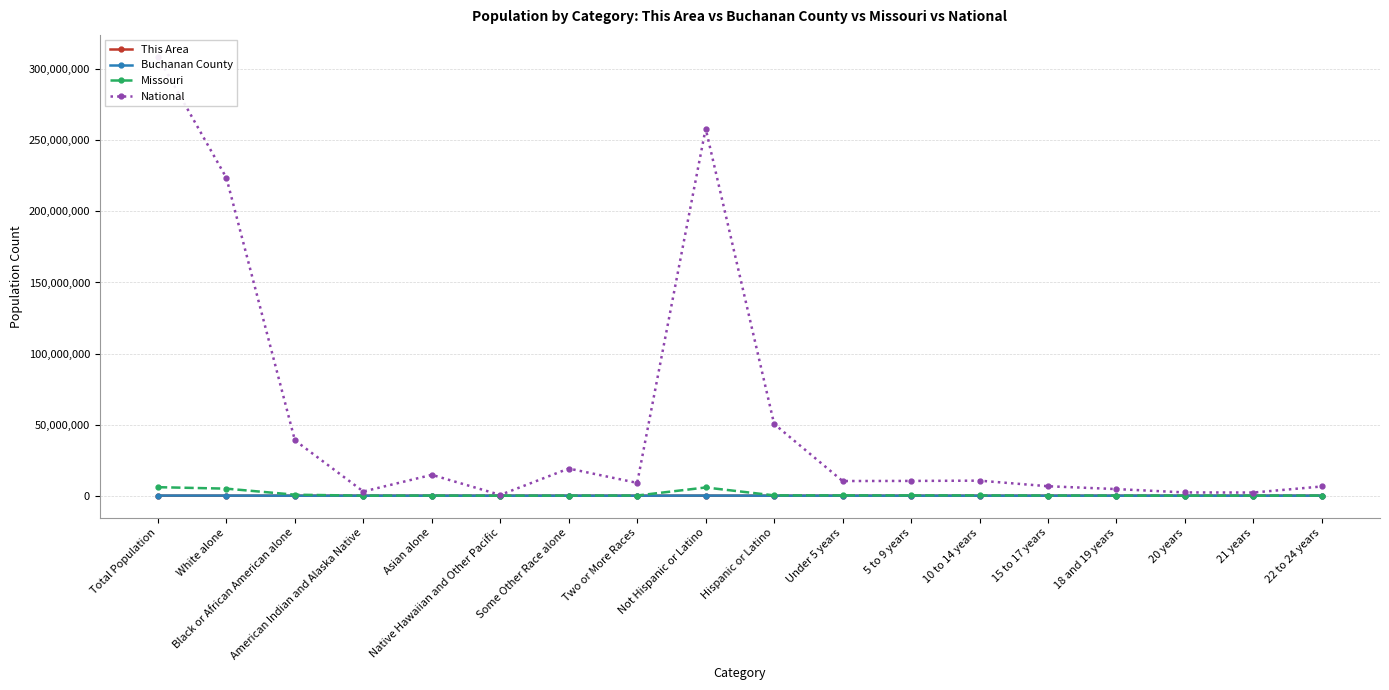

Reading left to right, what are all the values shown in this chart?

This Area: 3297	3050	115	14	4	0	36	78	3183	114	133	106	103	92	38	26	20	65
Buchanan County: 89201	79443	4662	396	722	185	1608	2185	84527	4674	3156	2925	2858	1822	1391	830	735	2047
Missouri: 5988927	4958770	693391	27376	98083	6261	80457	124589	5776457	212470	199528	199591	203213	127366	89573	43723	42047	122023
National: 308745538	223553265	38929319	2932248	14674252	540013	19107368	9009073	258267944	50477594	10319427	10389638	10579862	6656209	4647457	2308319	2223198	6482659